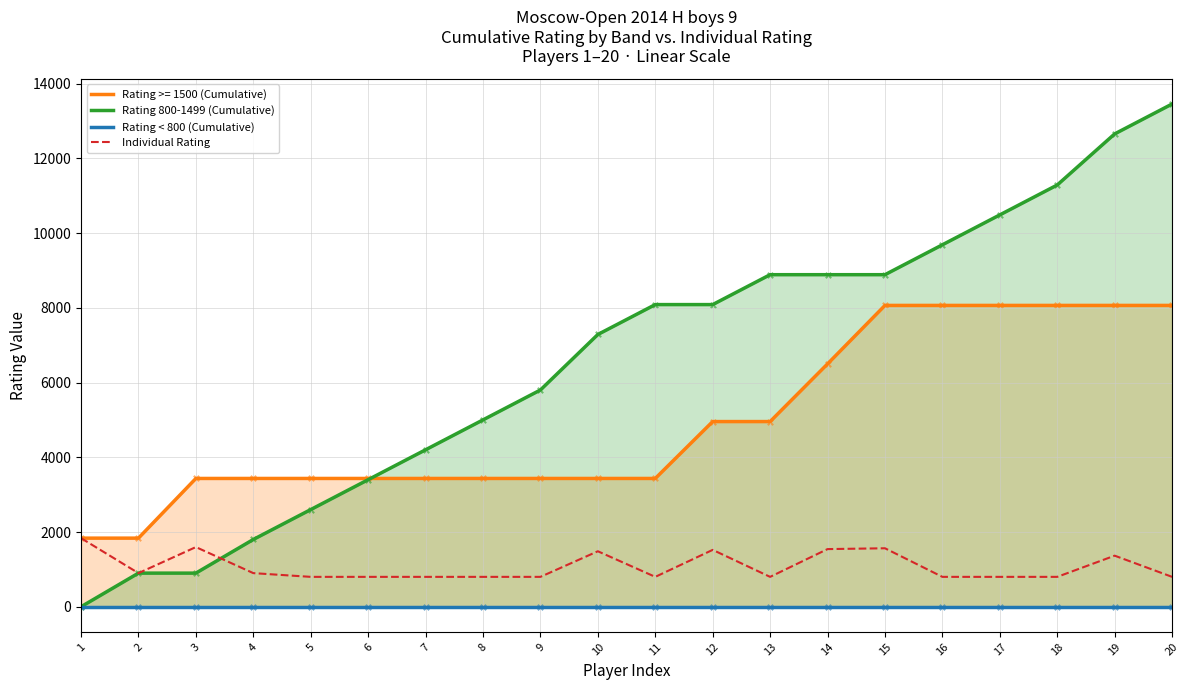

Is the value of Individual Rating at 16 greater than the value of Rating < 800 (Cumulative) at 3?

Yes